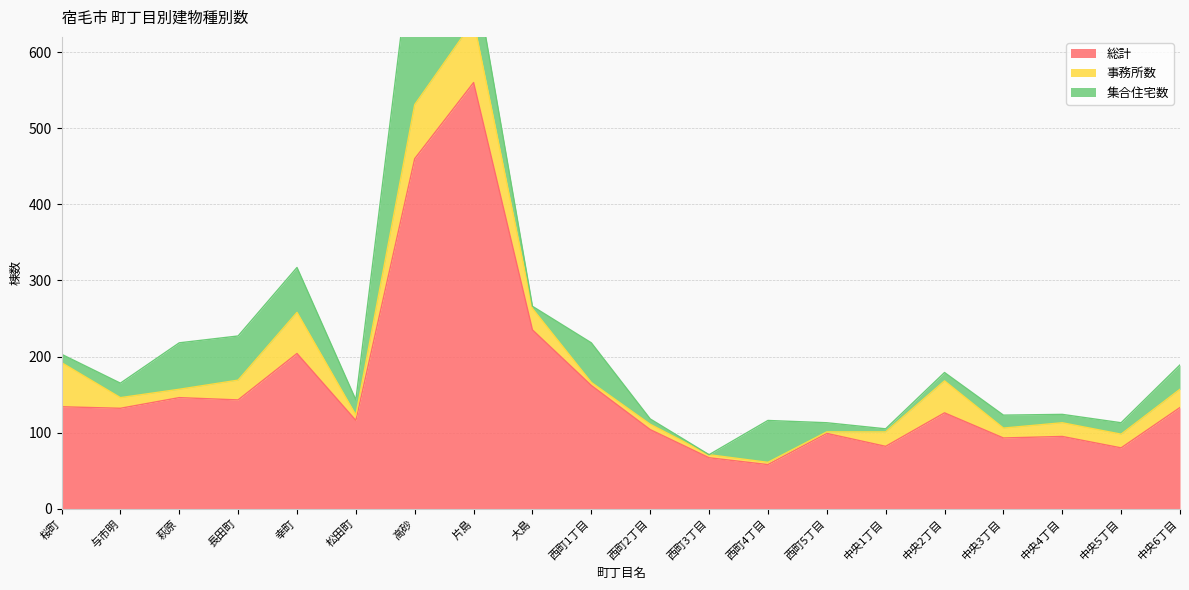

True or false: 総計 and 集合住宅数 cross at least once.

False